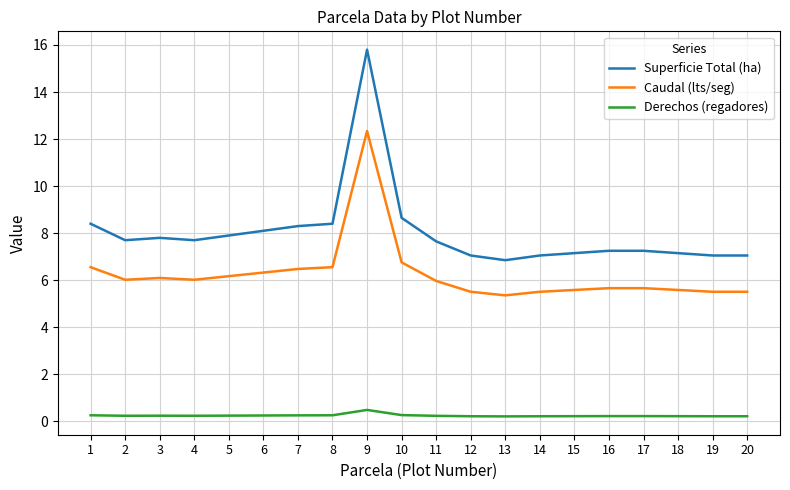

True or false: Derechos (regadores) and Superficie Total (ha) cross at least once.

False